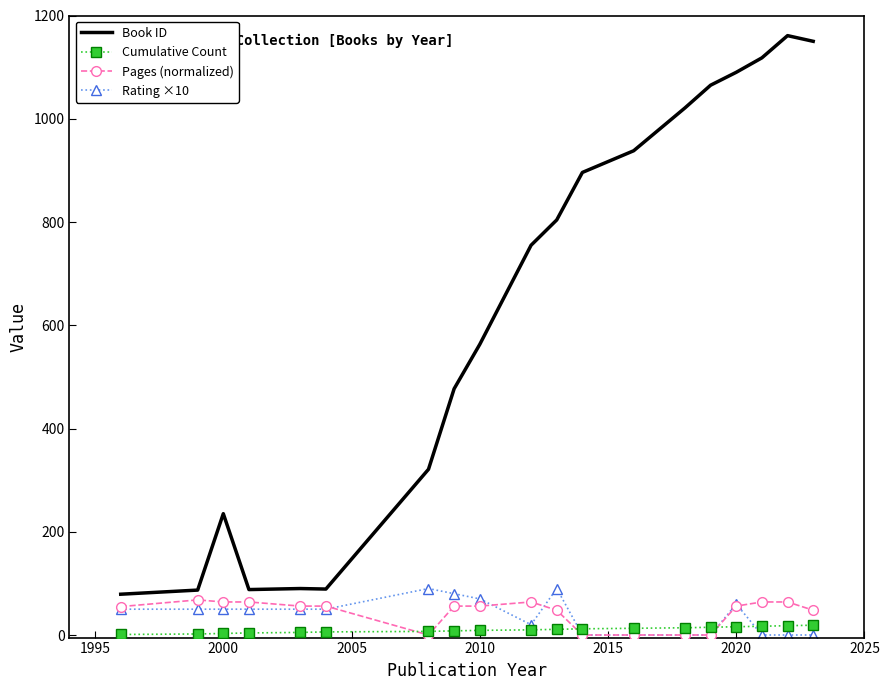

Which series has the largest total across all categories?

Book ID